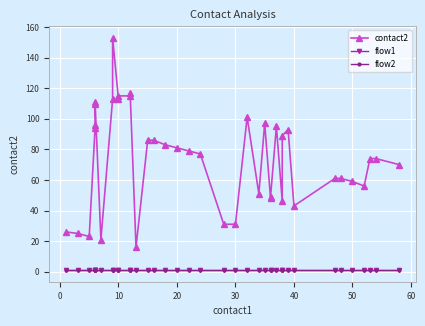

What is the label of the 13th point from the left?

12